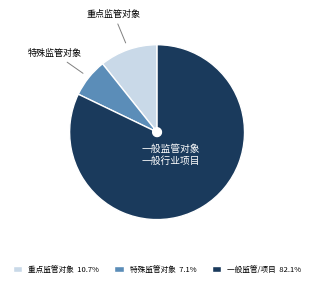

How many slices are in this pie chart?

3